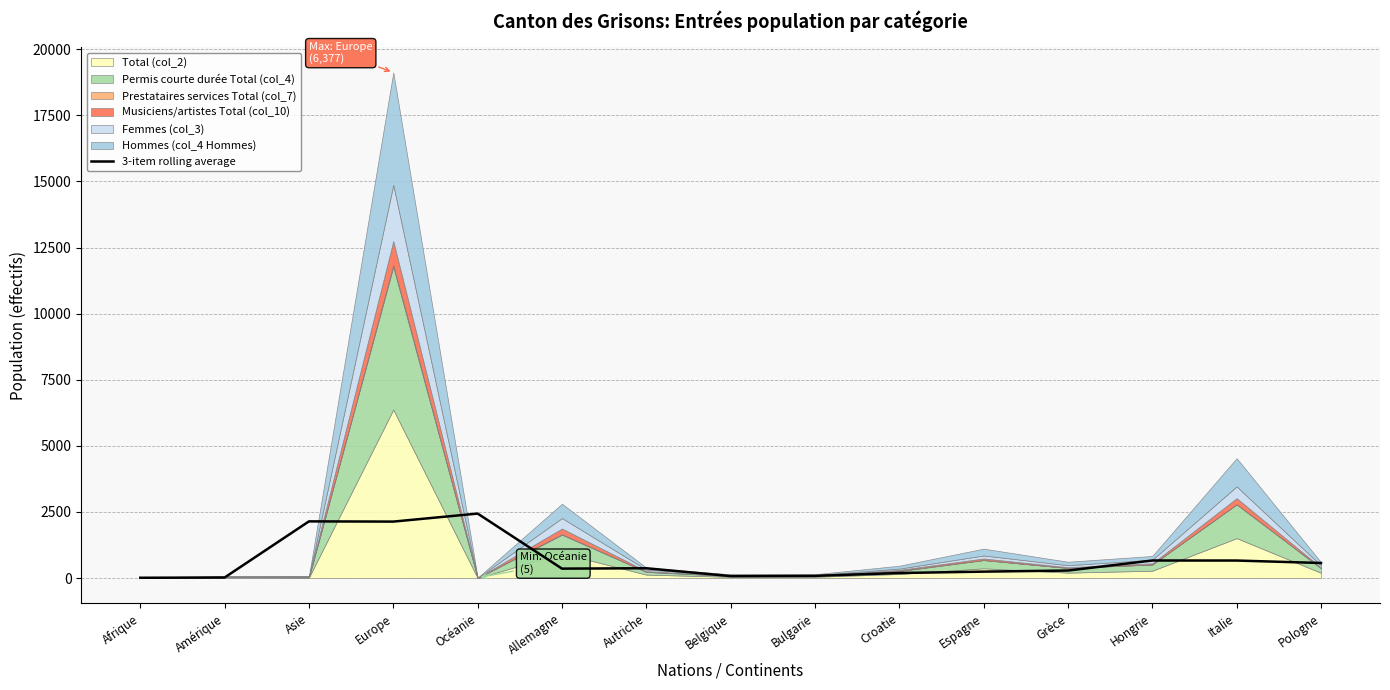

True or false: there are more than 0 points higher than both neighbors.

True